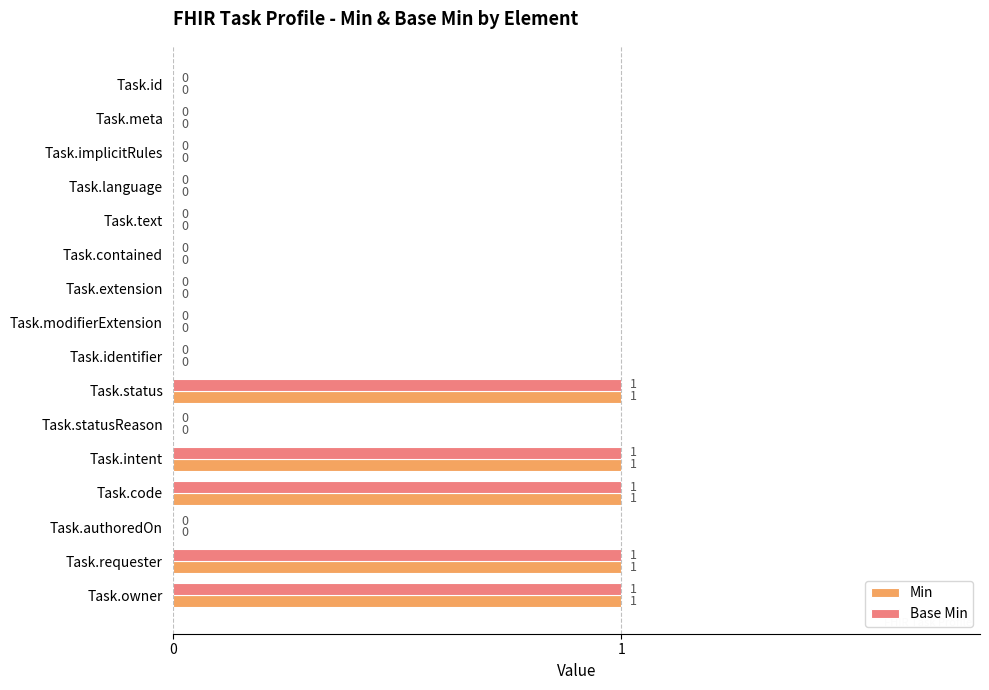

True or false: Base Min has a value of 0 at Task.text.

True